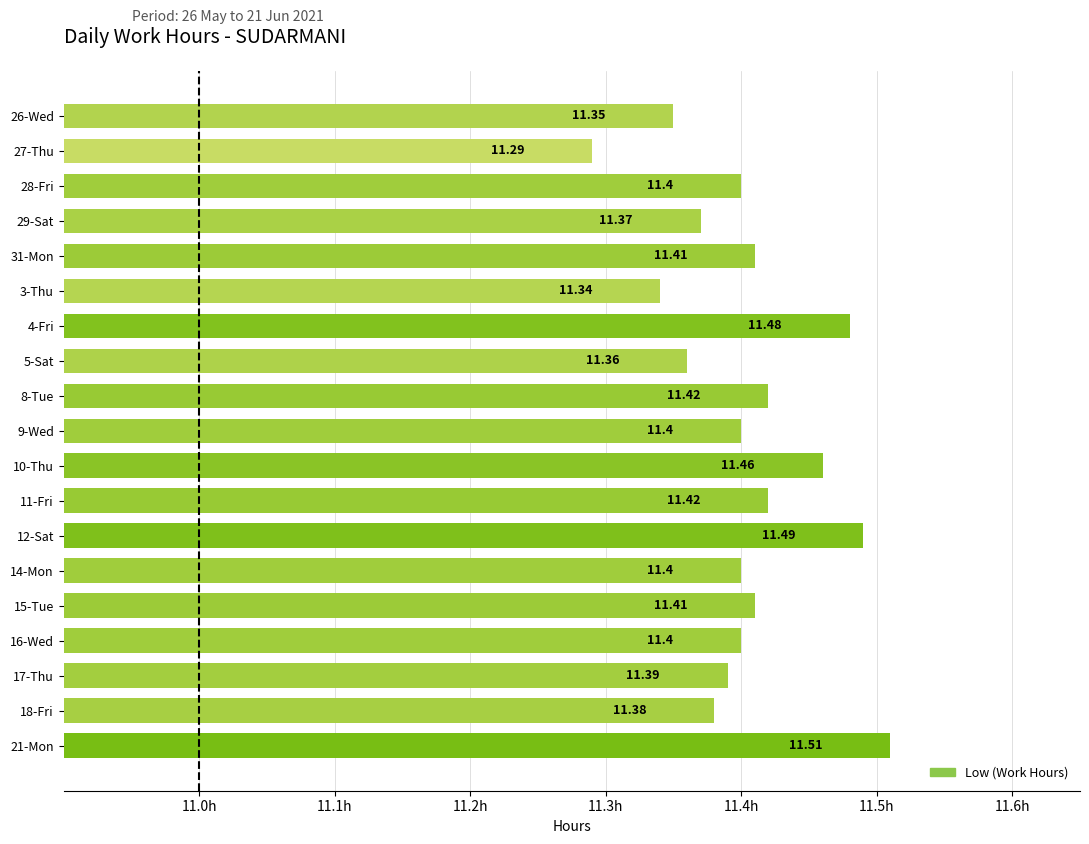

Does the chart contain any negative values?

No